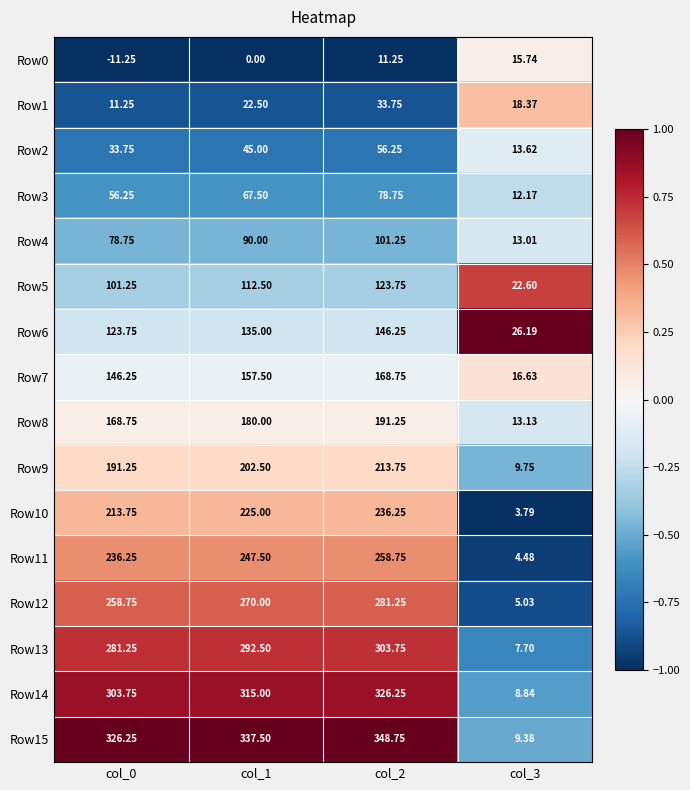

At which category is the sum across all series the highest?

col_2